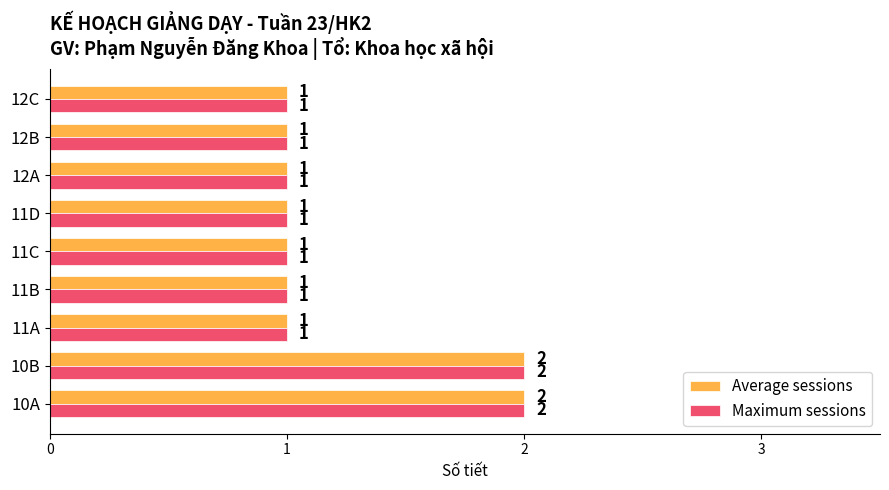

How many distinct data groups are displayed?

2